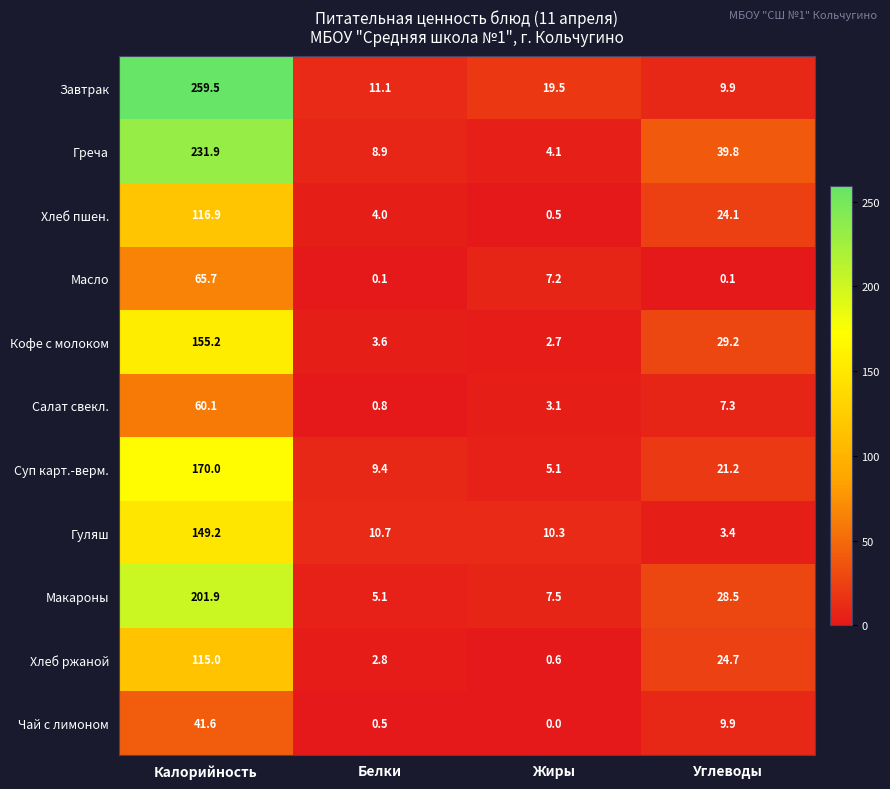

What is the difference between the second highest and second lowest values in the Хлеб ржаной series?

21.9